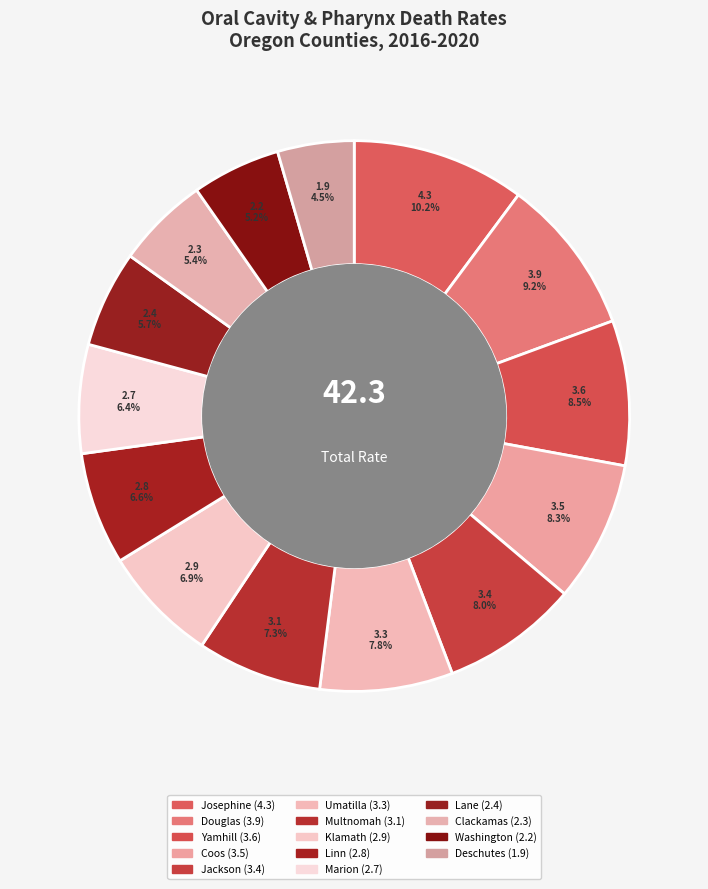

What percentage is the Josephine slice, to the nearest percent?

10%